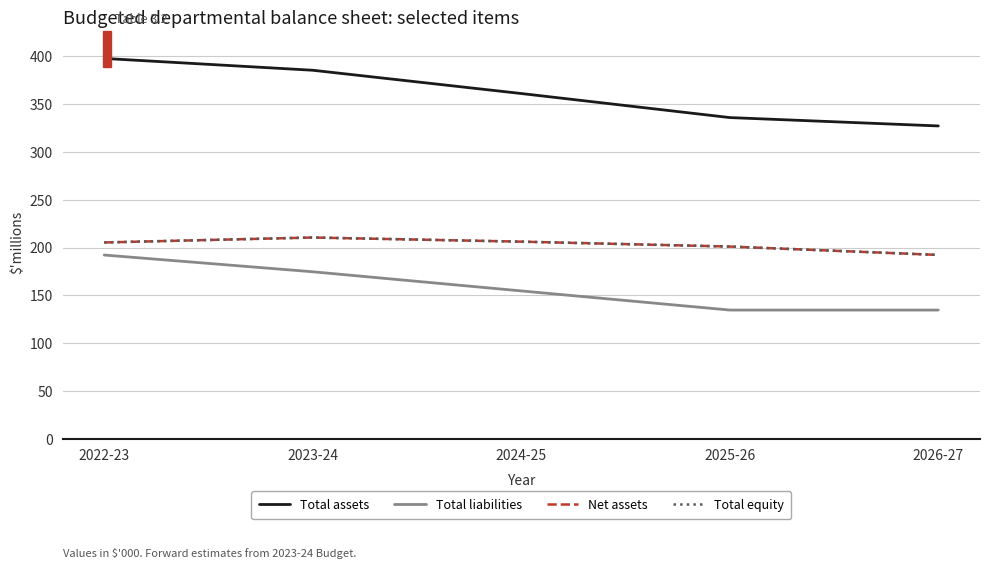

Does the chart have visible grid lines?

Yes